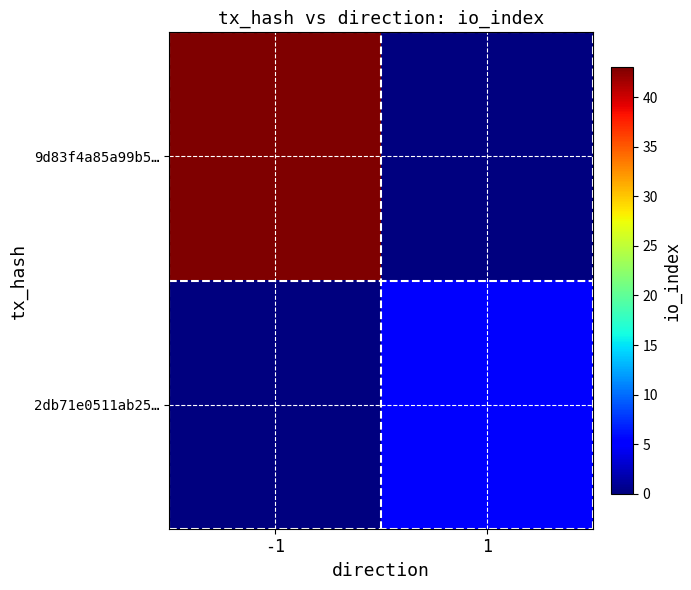

Which category has the highest value across all series?

-1